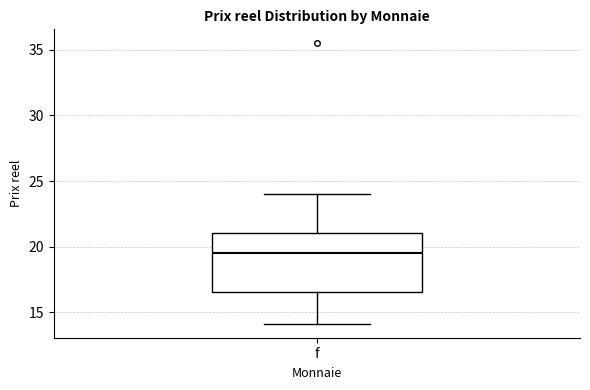

Where does the median line of the box for f sit on the y-axis? The values are not printed on the chart, so give them approximately, as read against the axis.

19.5